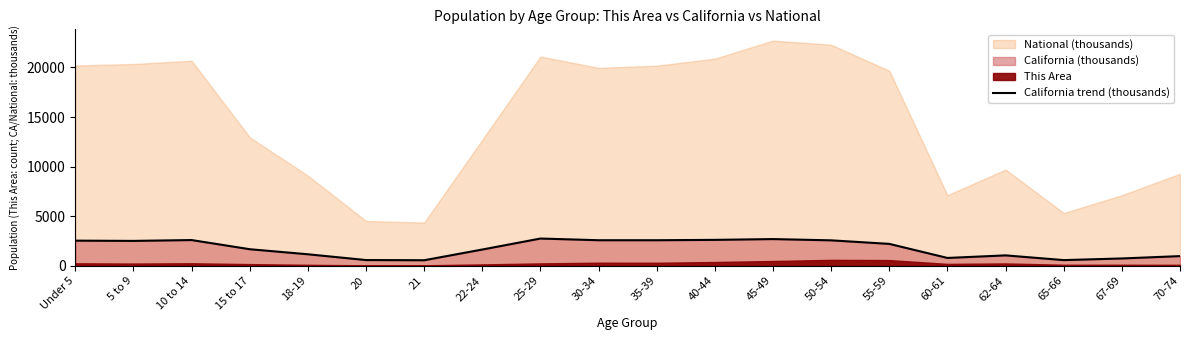

What is the difference between the maximum and minimum values?

2188.6